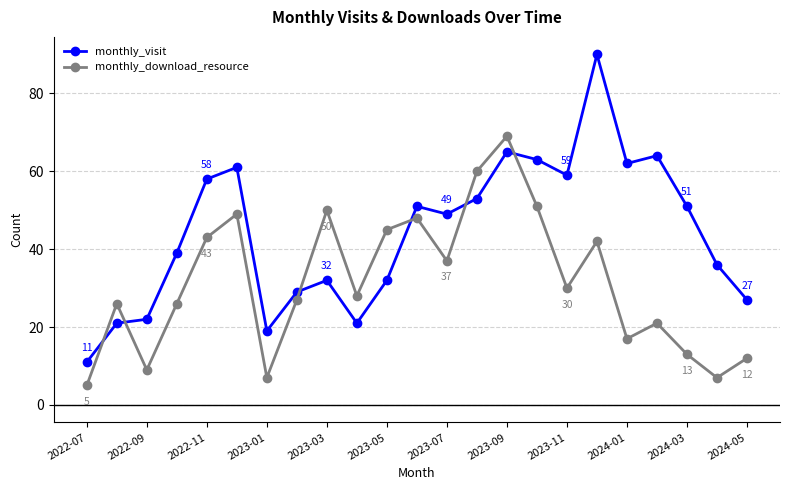

Which series has the largest total across all categories?

monthly_visit